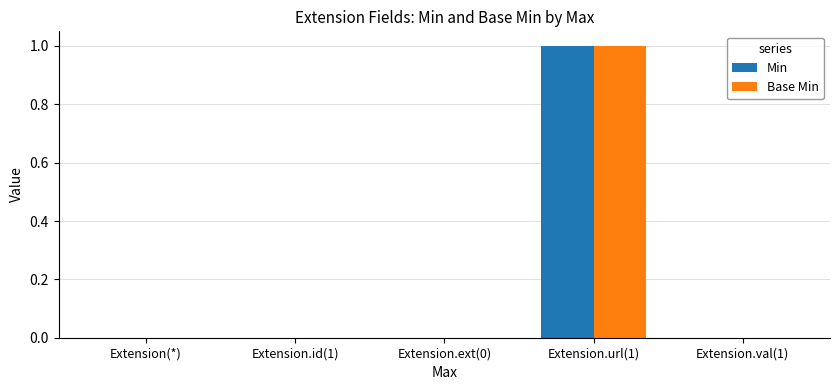

At which category is the sum across all series the highest?

Extension.url(1)